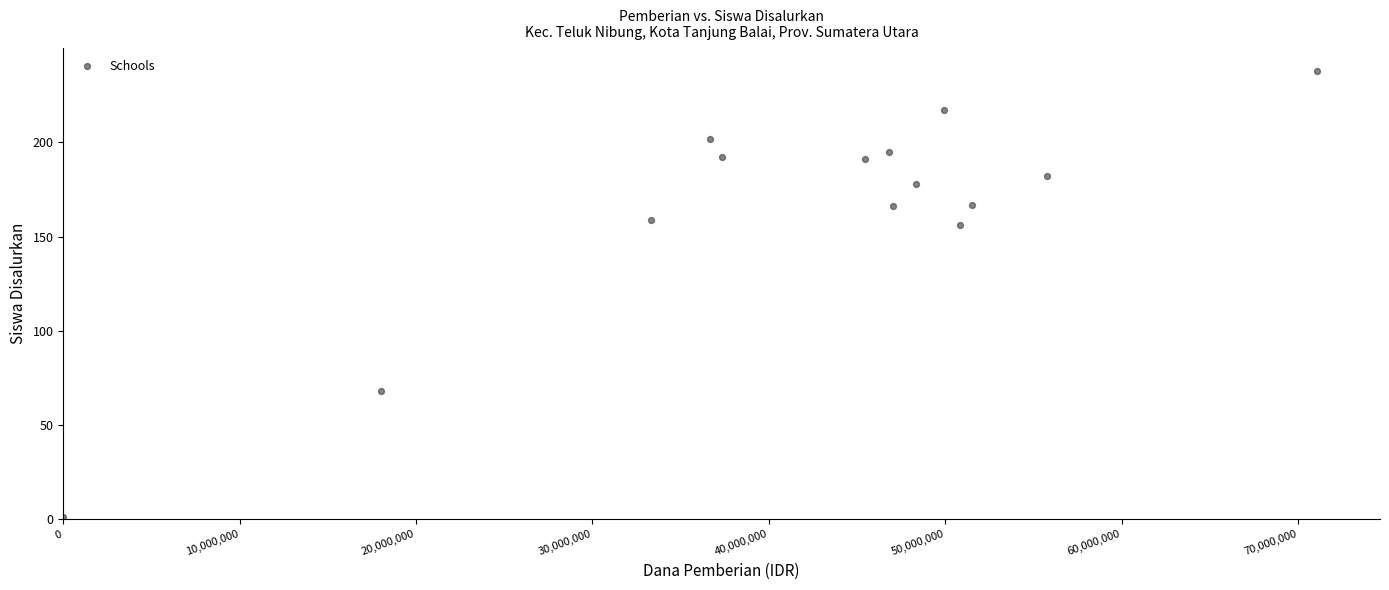

What is the range of X values (max minus min)?

71100000